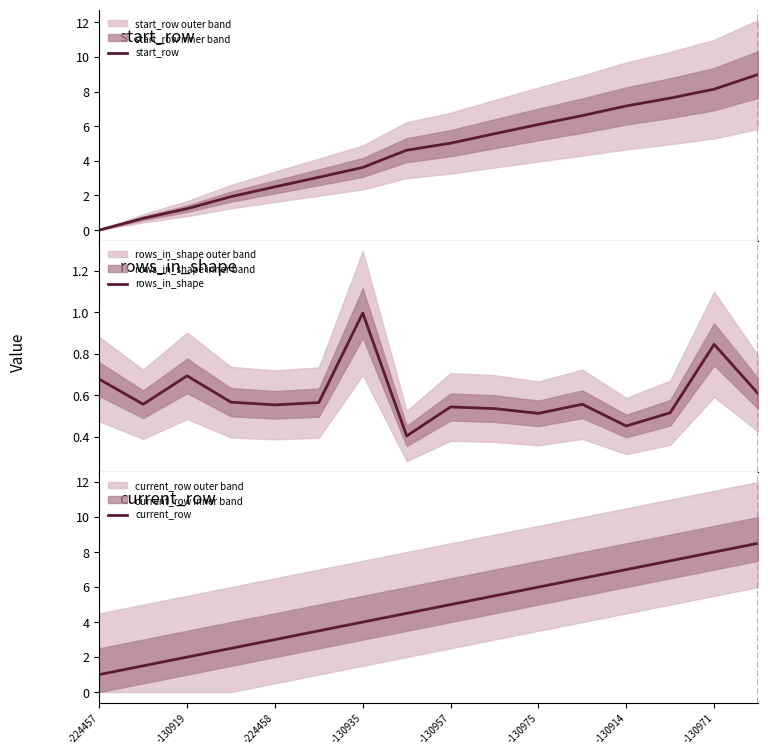

What is the maximum value shown in the chart?

9.0